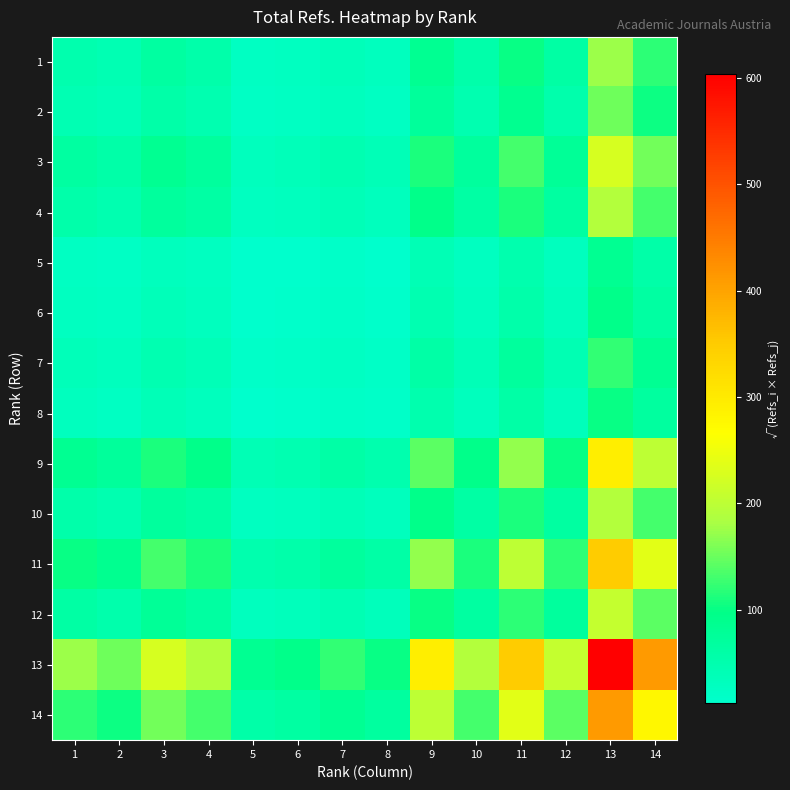

Between 12 and 7, which is larger?

12